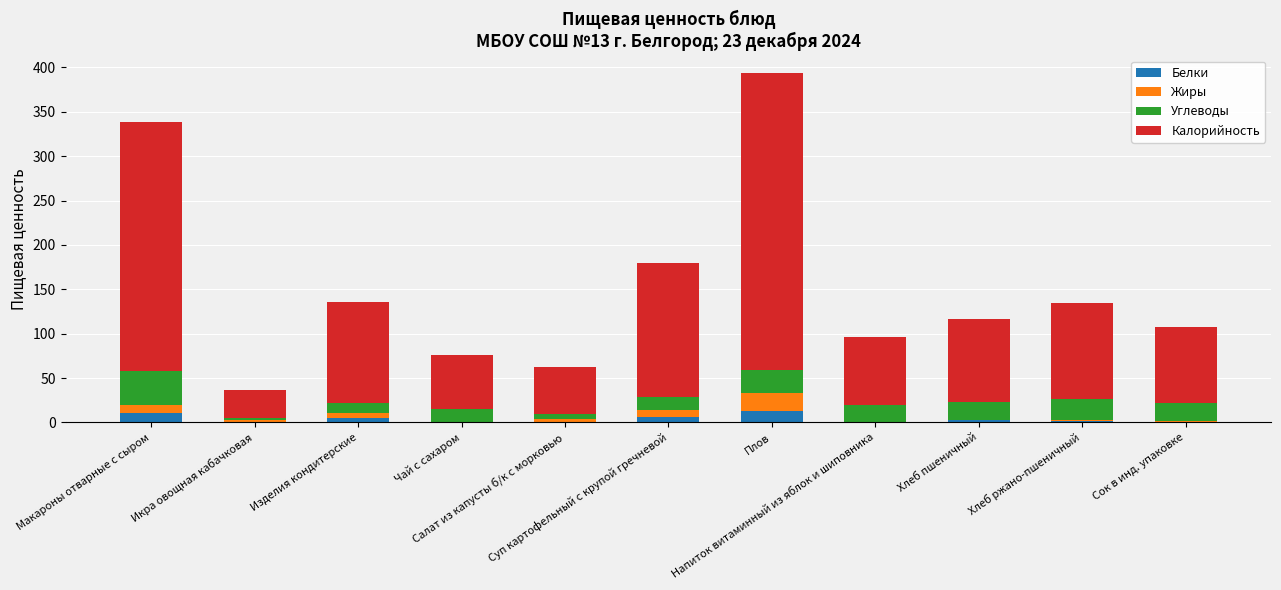

What is the maximum value for Белки?

13.0